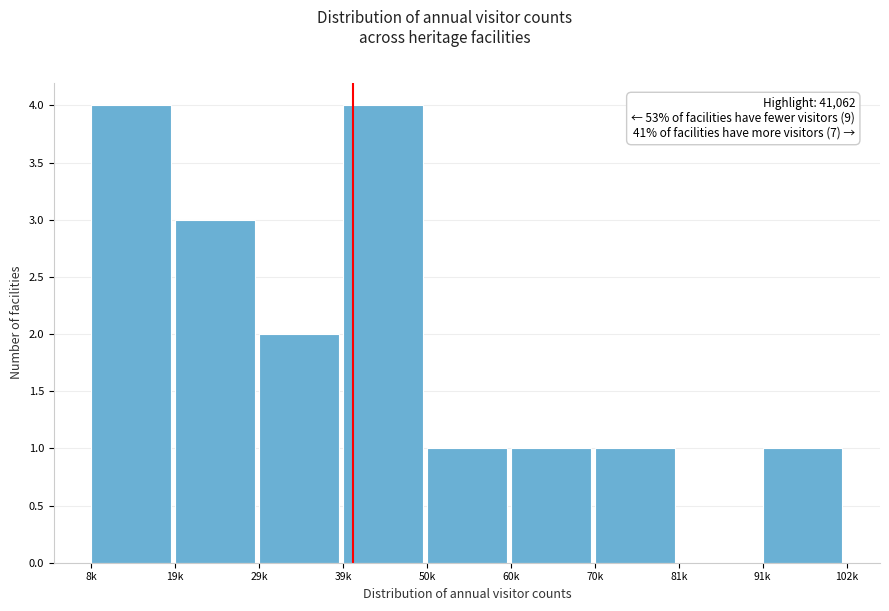

Reading left to right, transcribe all the data shown in this chart.

8k=4	19k=3	29k=2	39k=4	50k=1	60k=1	70k=1	81k=0	91k=1